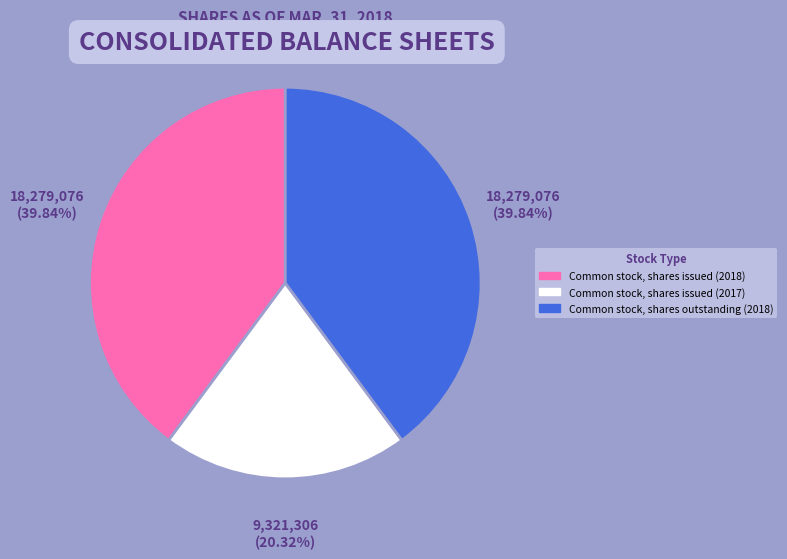

Do Common stock, shares outstanding (2018) and Common stock, shares issued (2018) together represent more than half of the pie?

Yes